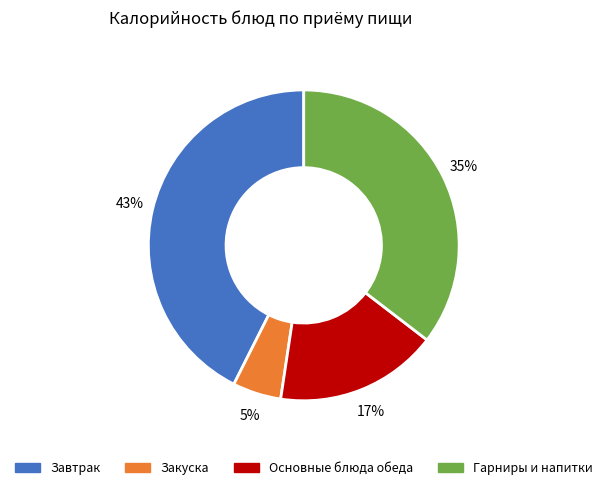

To the nearest percent, what is the difference between the largest and smallest slice percentages?

38%